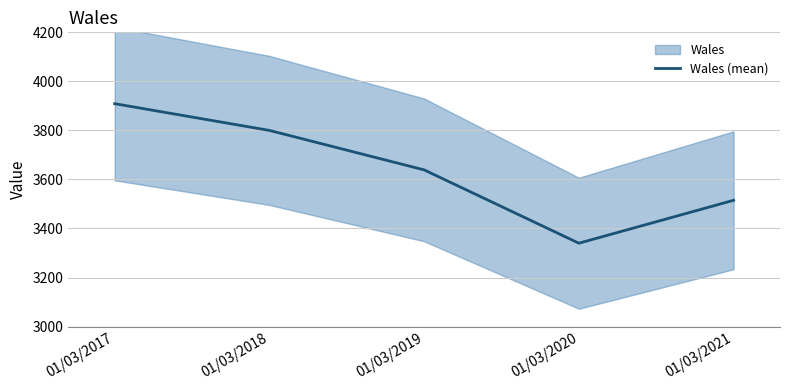

What is the ratio of the value at 01/03/2018 to the value at 01/03/2020?

1.1